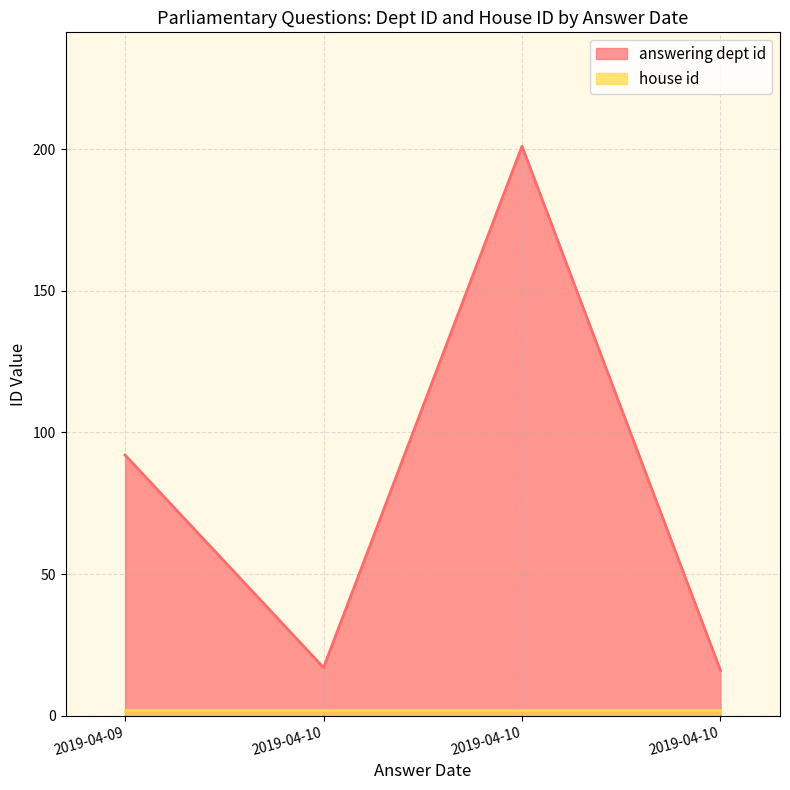

Which has a higher value, 2019-04-10 or 2019-04-10?

2019-04-10